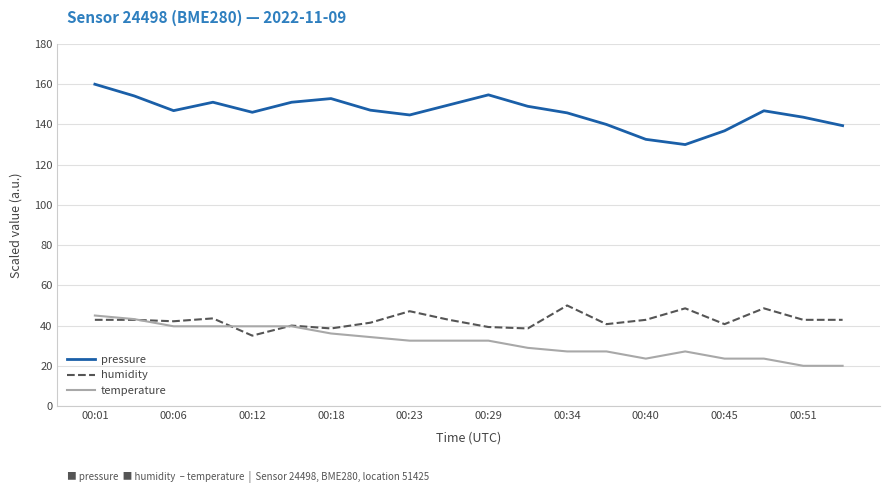

What is the average value of the pressure series?

146.1